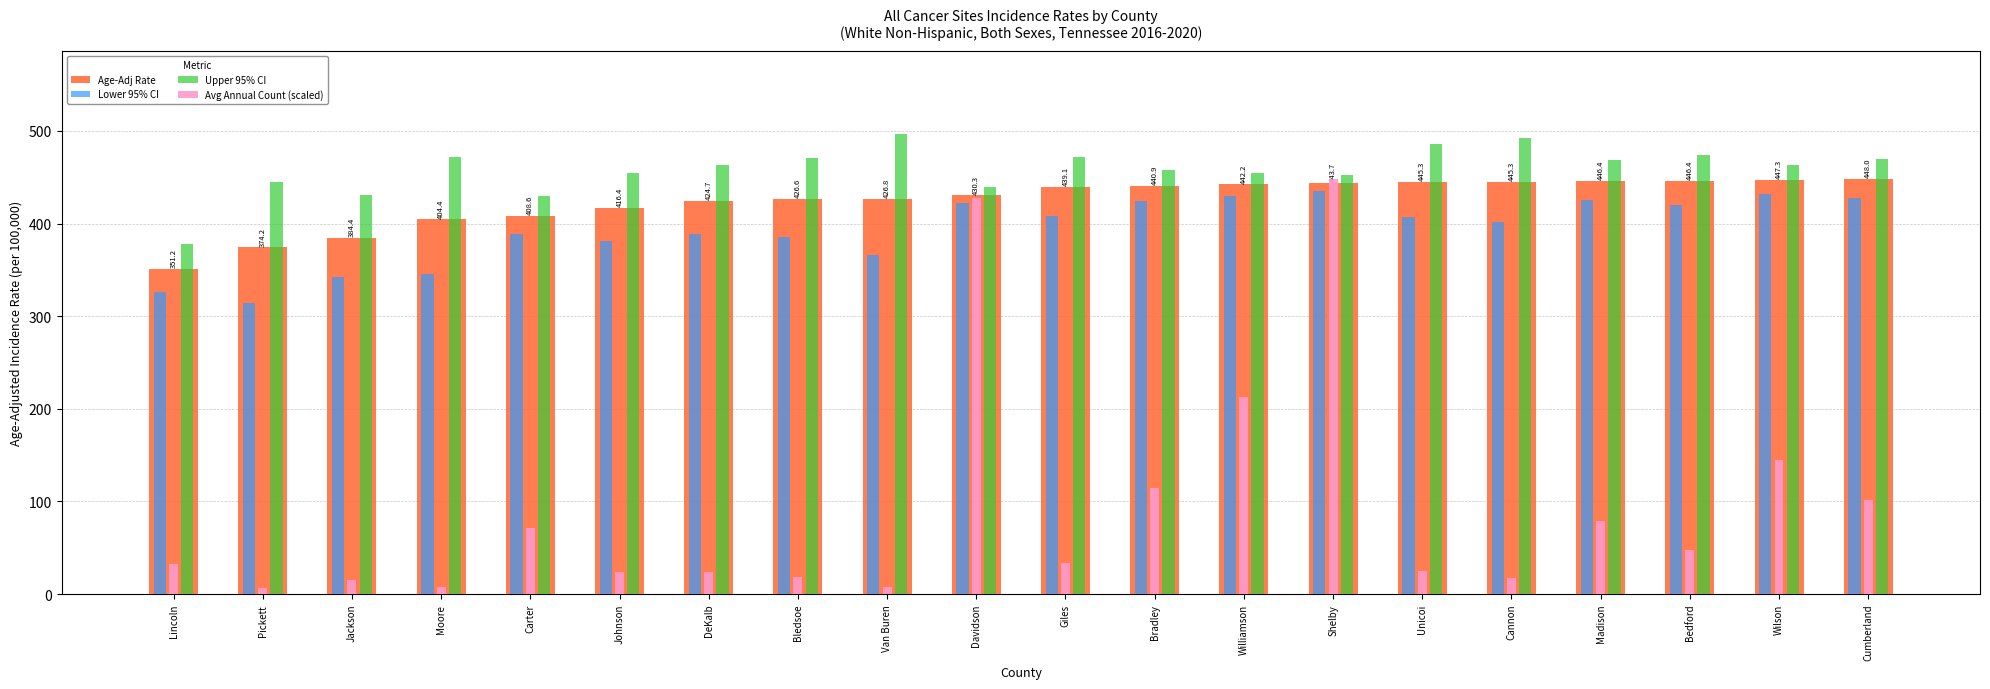

Read the Upper 95% CI value at Madison.

468.3